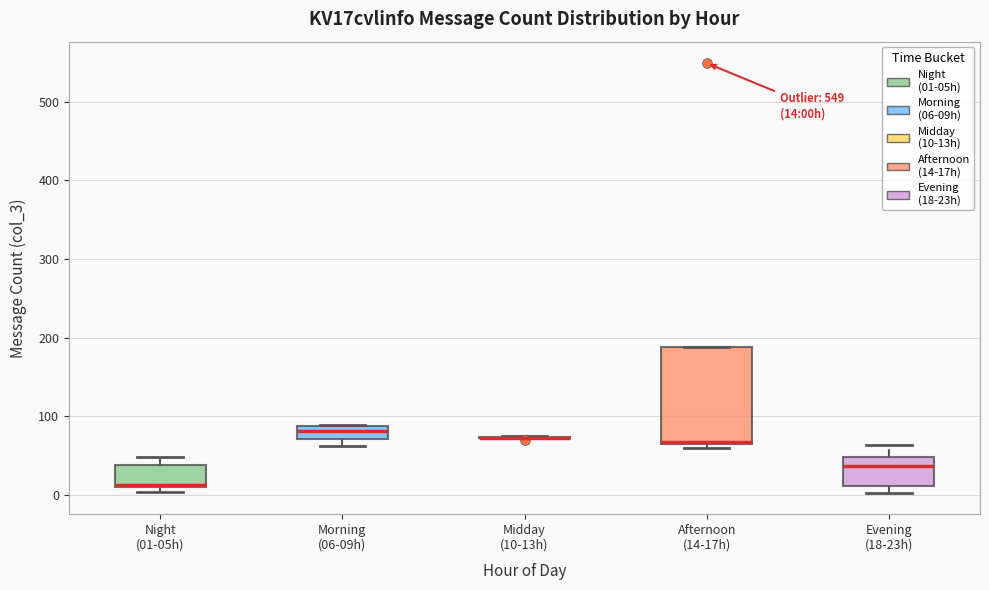

Which box is the tallest, from its lower edge to its upper edge?

Afternoon (14-17h)